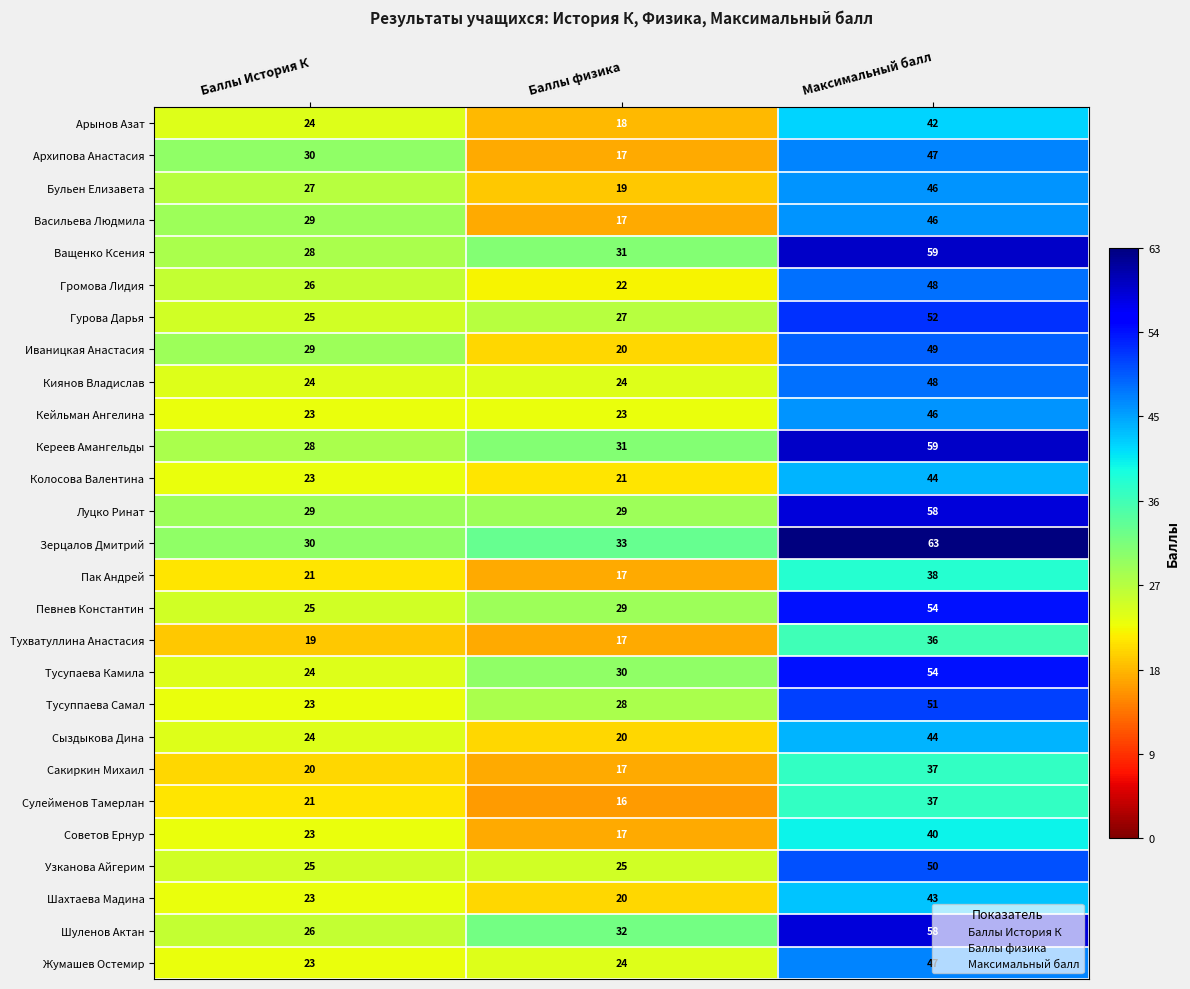

The value of Тухватуллина Анастасия at Максимальный балл is 36. True or false?

True